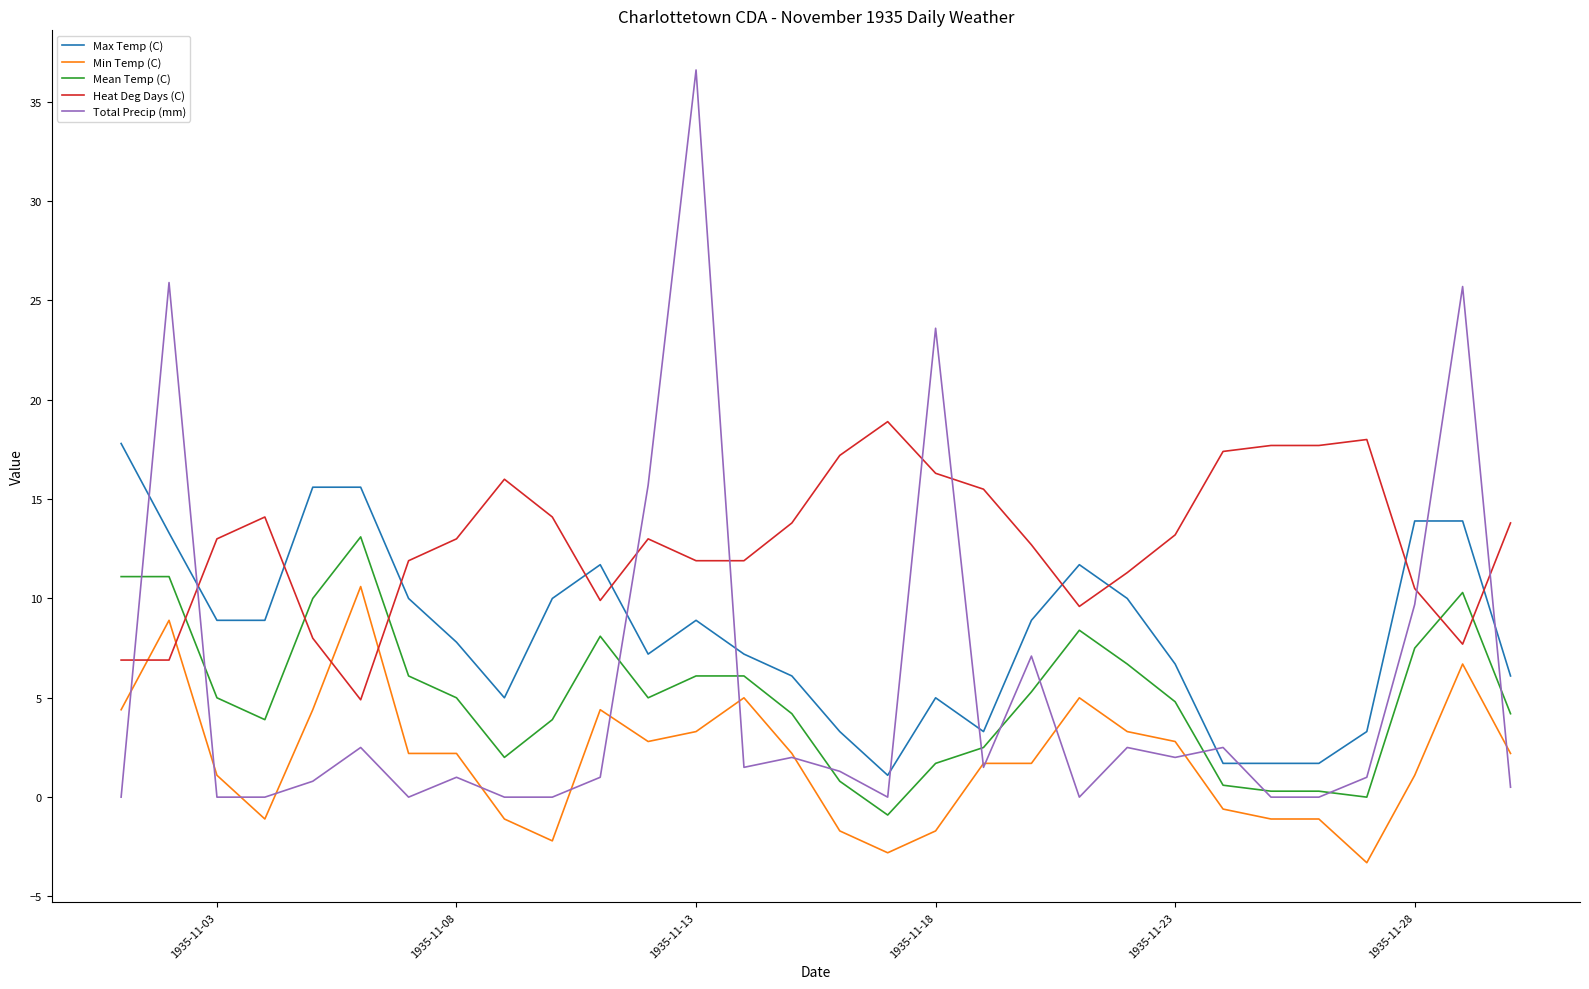

What is the highest value of the Total Precip (mm) series?

36.6